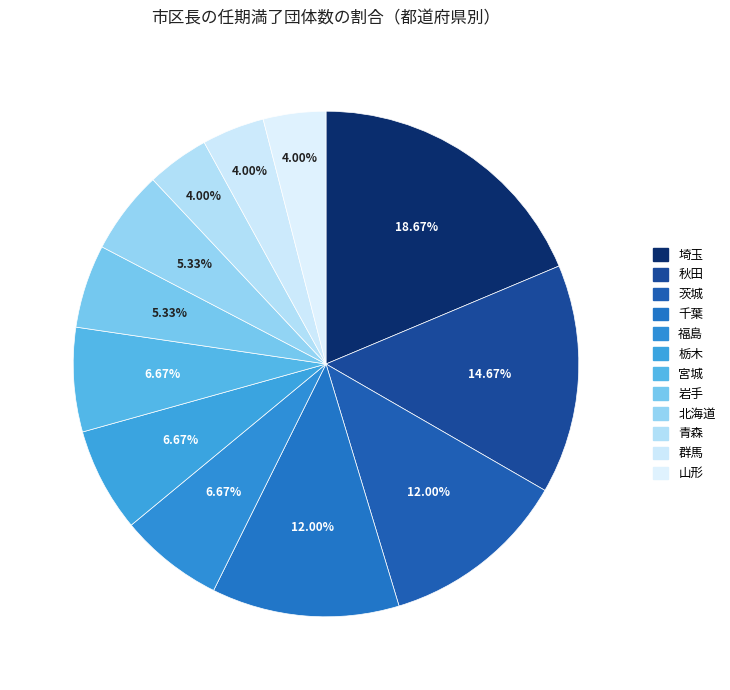

To the nearest percent, what is the difference between the largest and smallest slice percentages?

15%